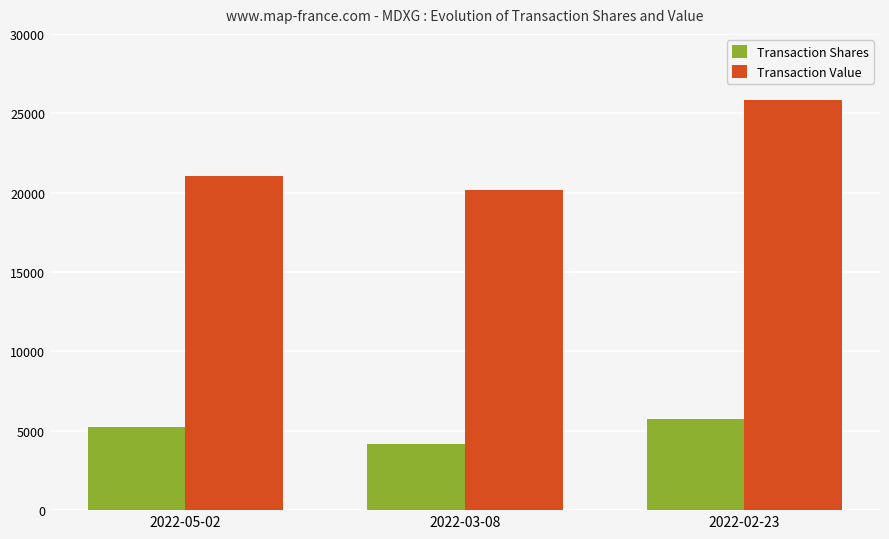

What position from the right is 2022-02-23?

1